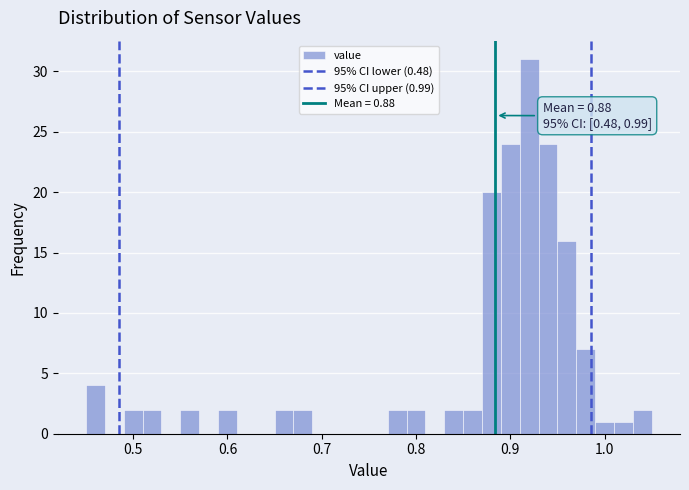

Read against the x-axis, roughly where is the centre of the tallest bar?

0.92